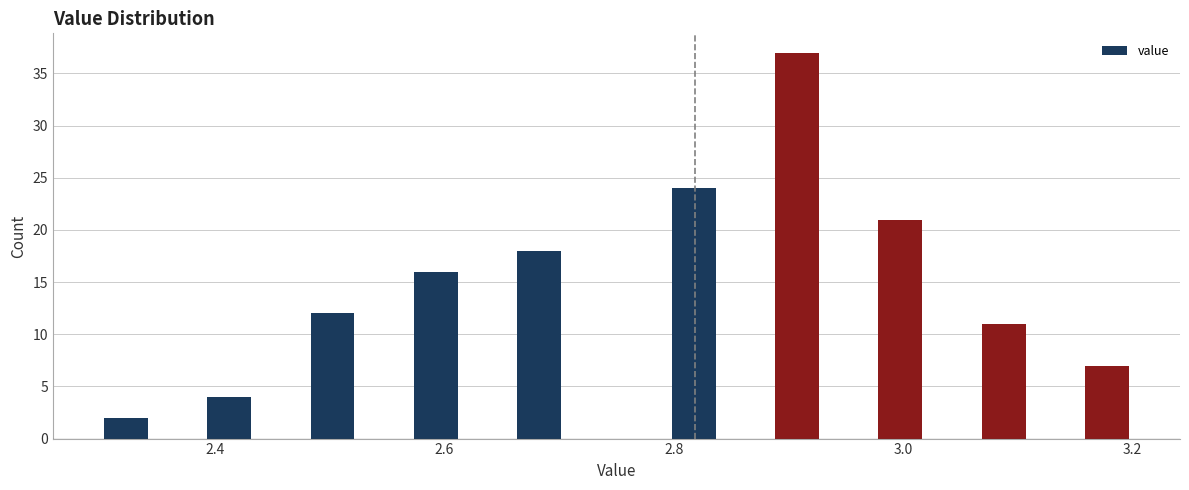

Around what value on the x-axis is the tallest bar? Give the approximate position of its centre, as read against the axis.

2.90